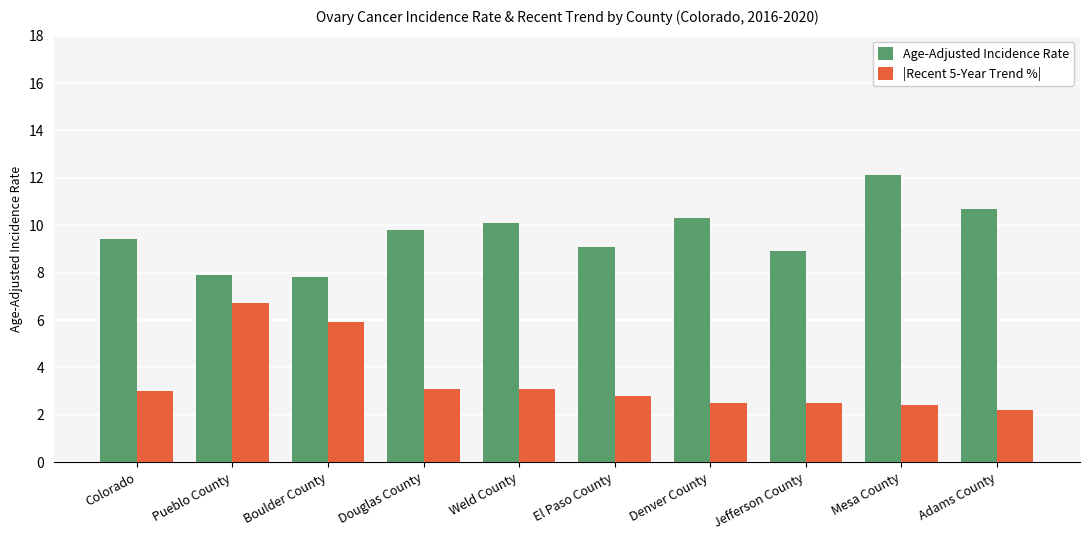

Reading right to left, transcribe all the data shown in this chart.

Age-Adjusted Incidence Rate: 10.7	12.1	8.9	10.3	9.1	10.1	9.8	7.8	7.9	9.4
|Recent 5-Year Trend %|: 2.2	2.4	2.5	2.5	2.8	3.1	3.1	5.9	6.7	3.0